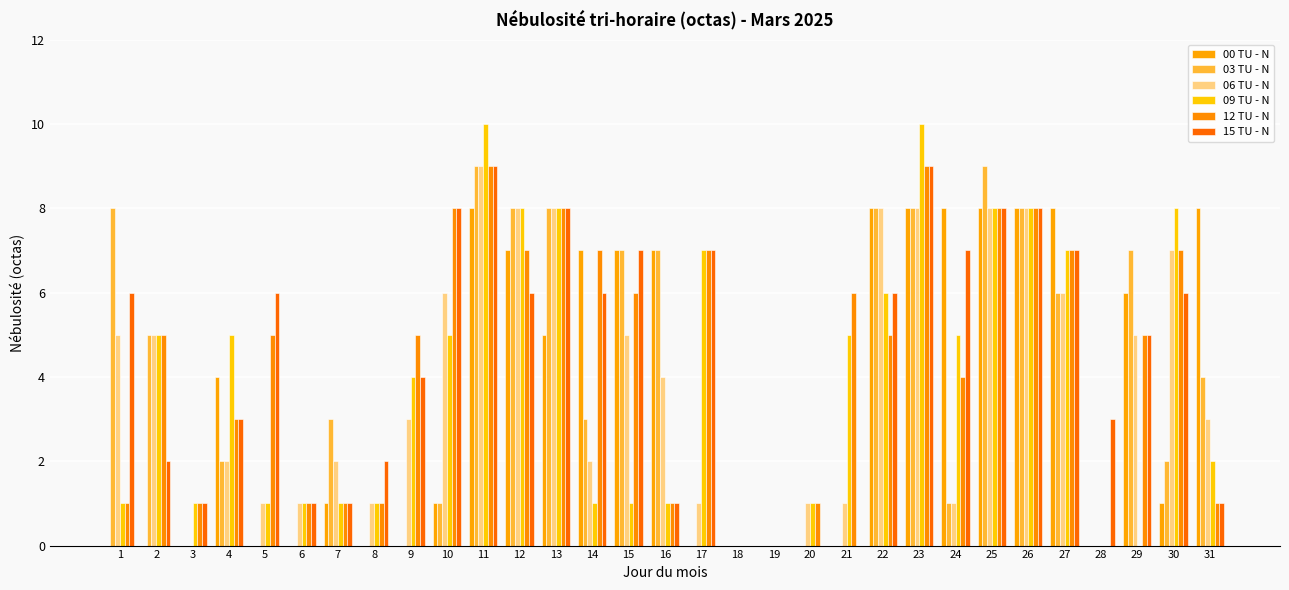

Between 18 and 27, which is larger?

27